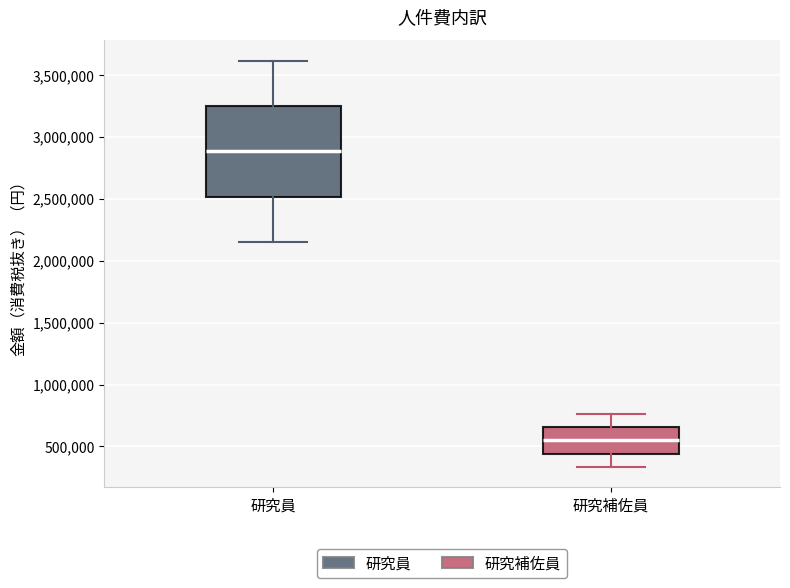

Which box has the lowest median line?

研究補佐員